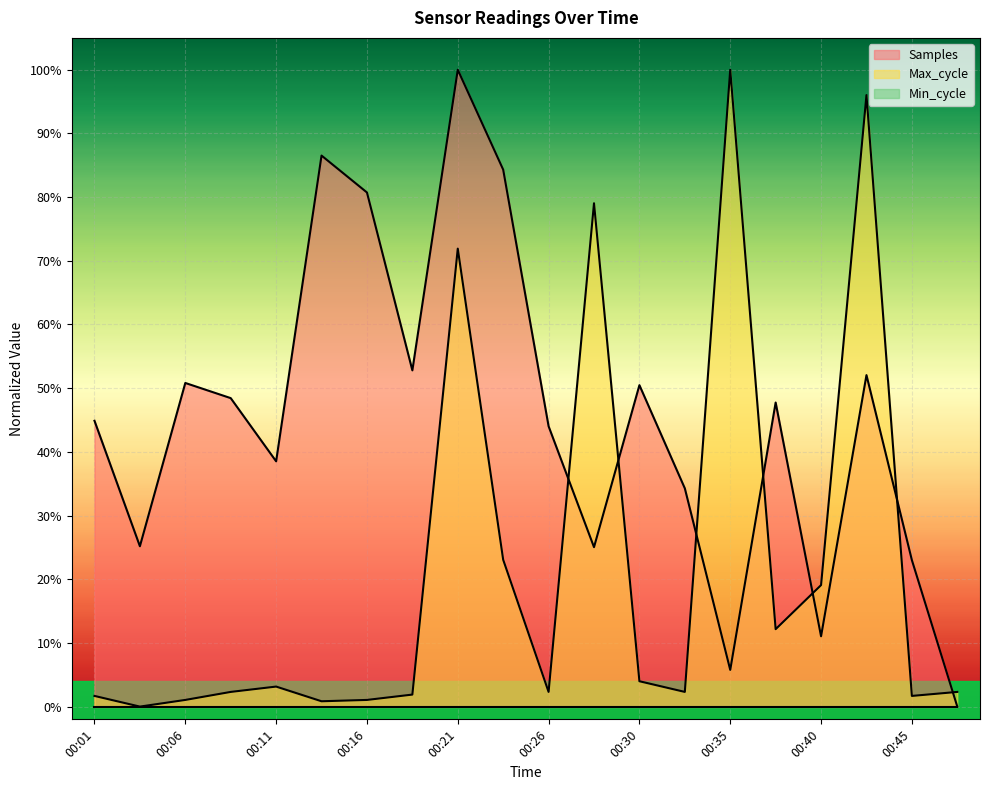

What is the maximum value for Max_cycle?

1.0